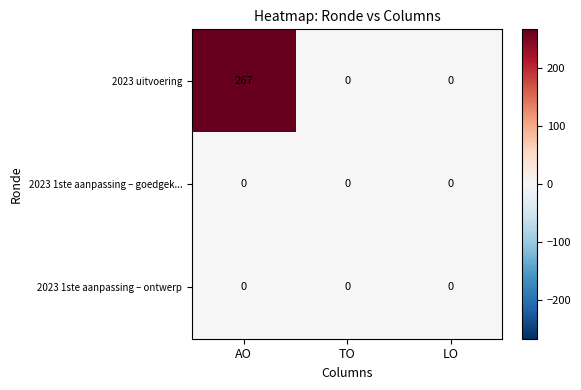

Count the number of categories in the chart.

3